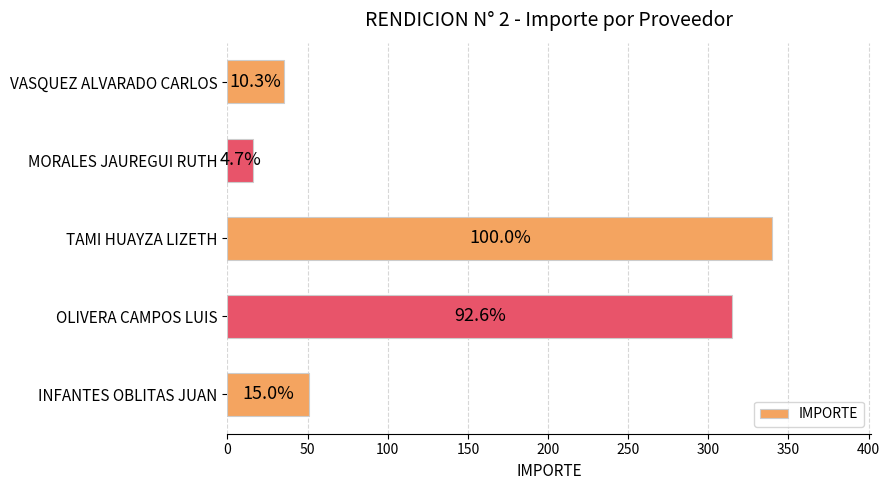

What is the difference between the maximum and minimum values?

324